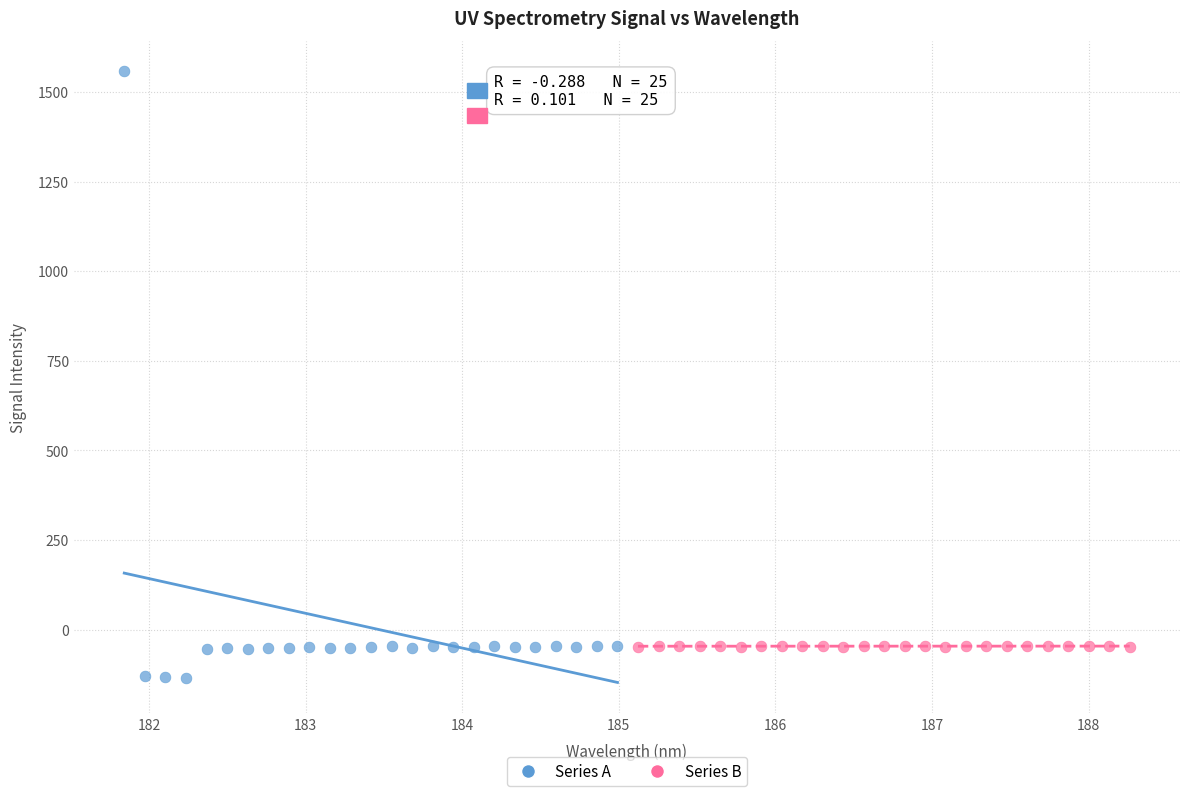

Which series has the largest Y range (max minus min)?

Series A